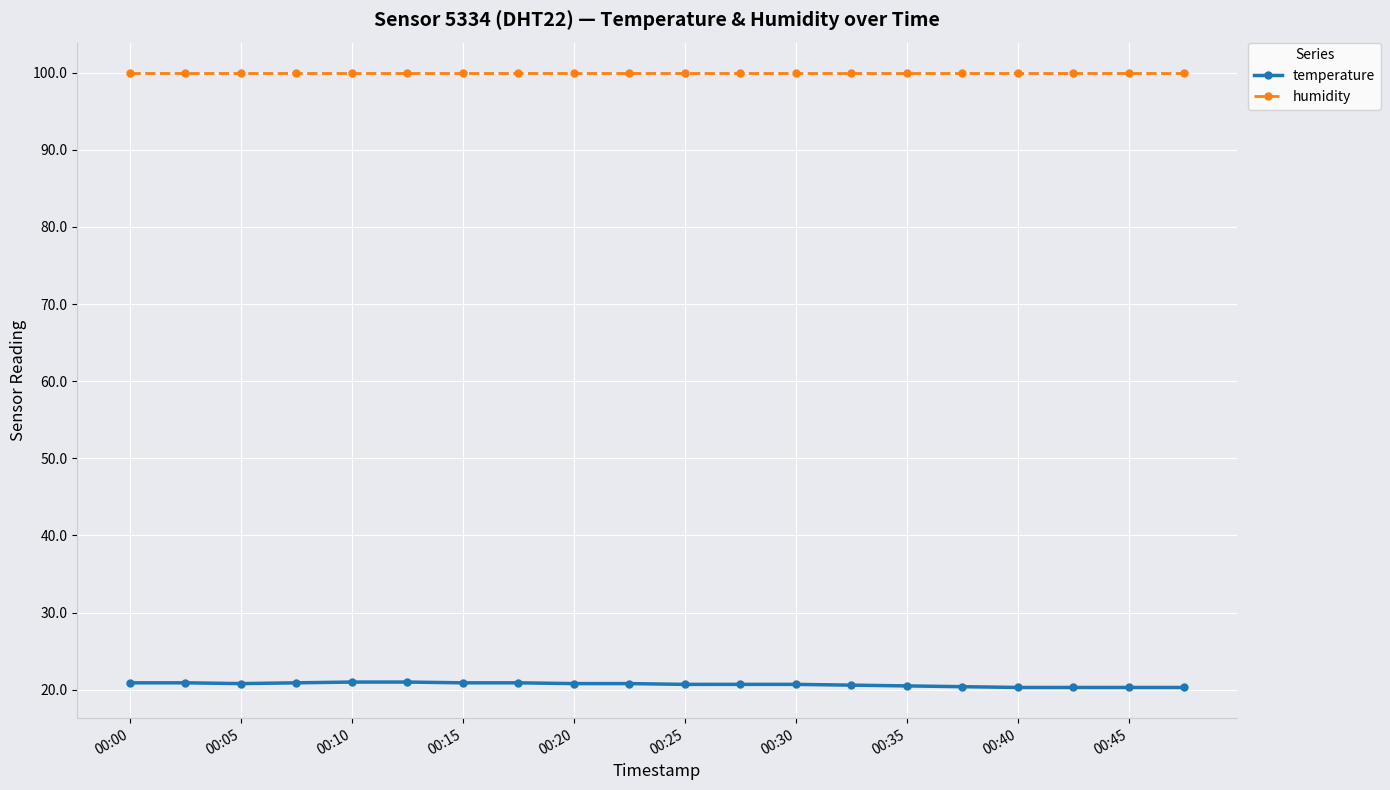

True or false: temperature and humidity cross at least once.

False